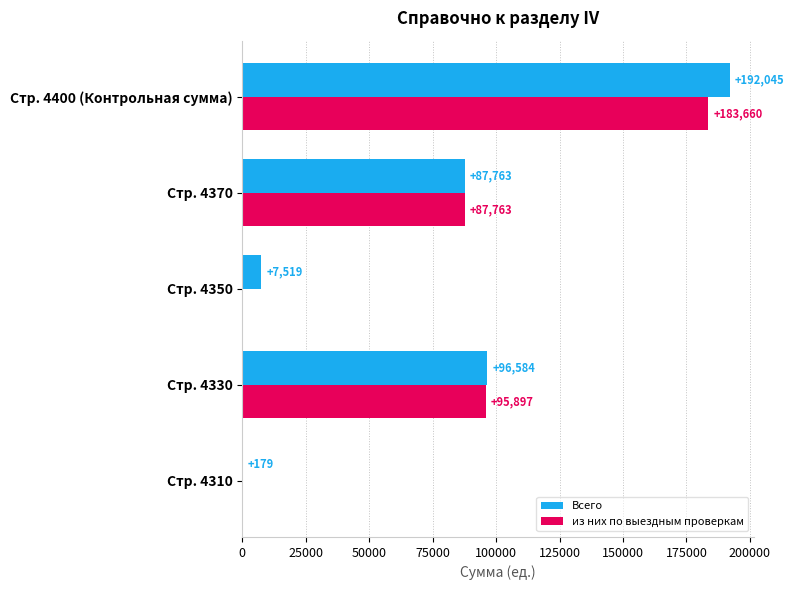

Which series has the largest total across all categories?

Всего